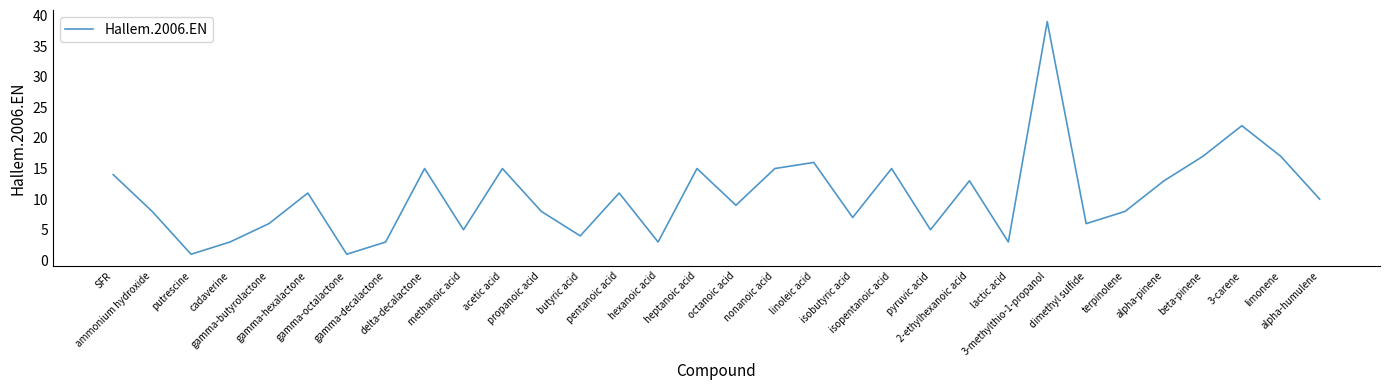

What is the greatest value displayed?

39